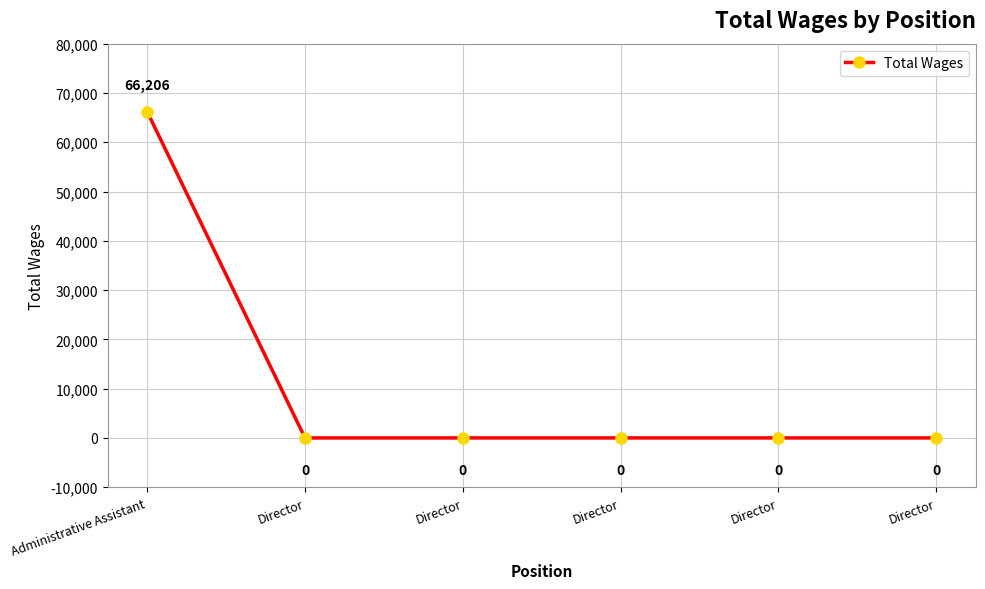

What is the label of the 3rd point from the left?

Director